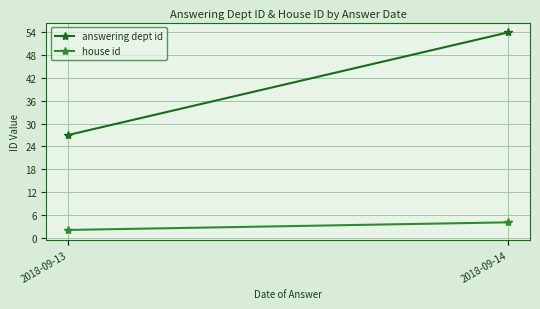

Is the value of answering dept id at 2018-09-13 greater than the value of house id at 2018-09-14?

Yes